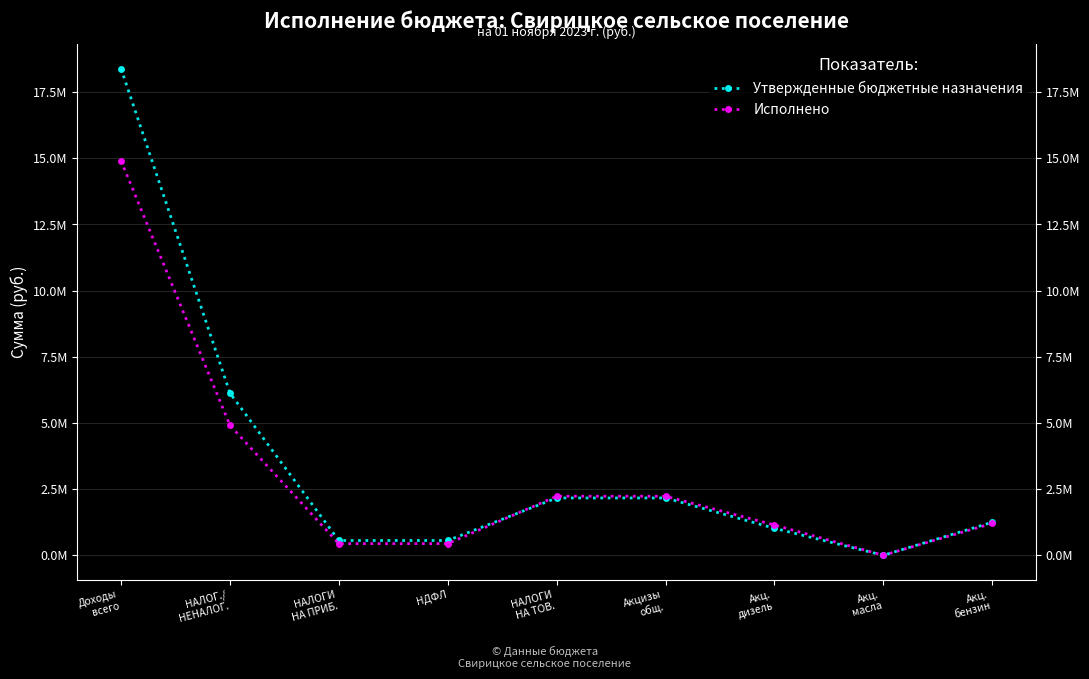

How many data points in Исполнено are less than 1208754?

4